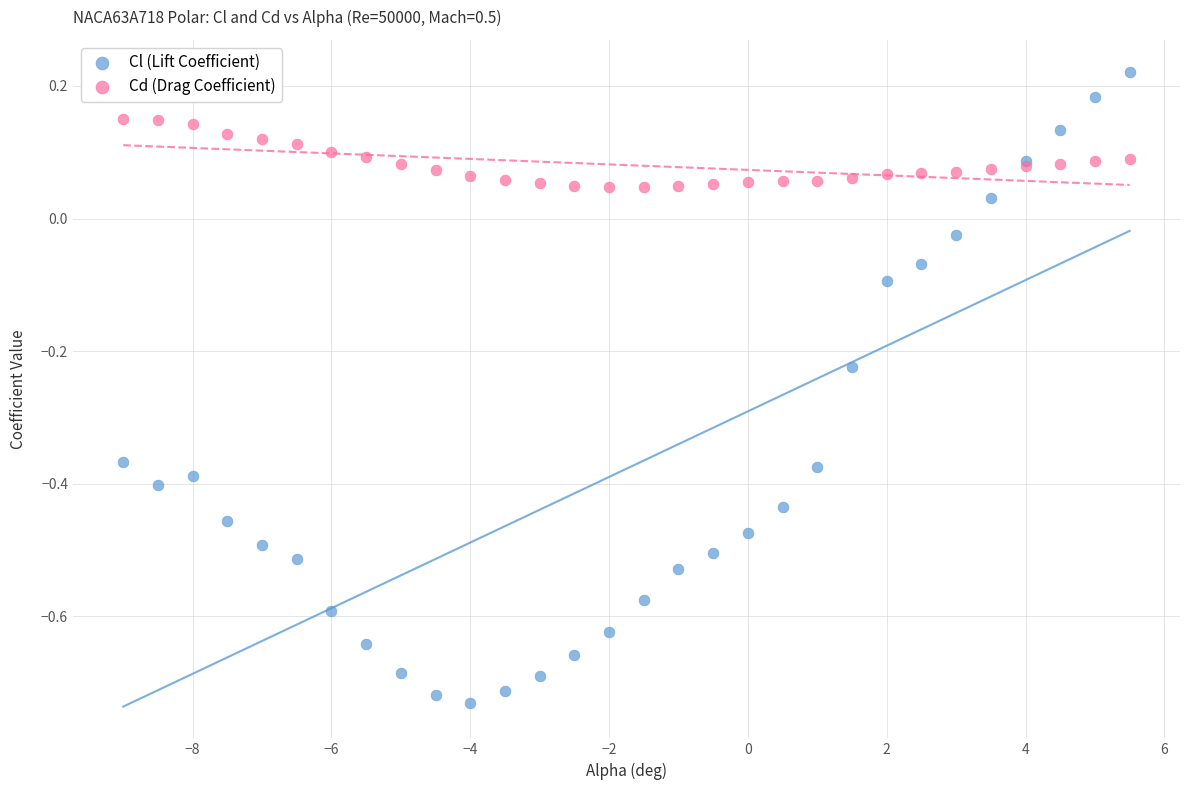

Which series contains the highest Y value?

Cl (Lift Coefficient)